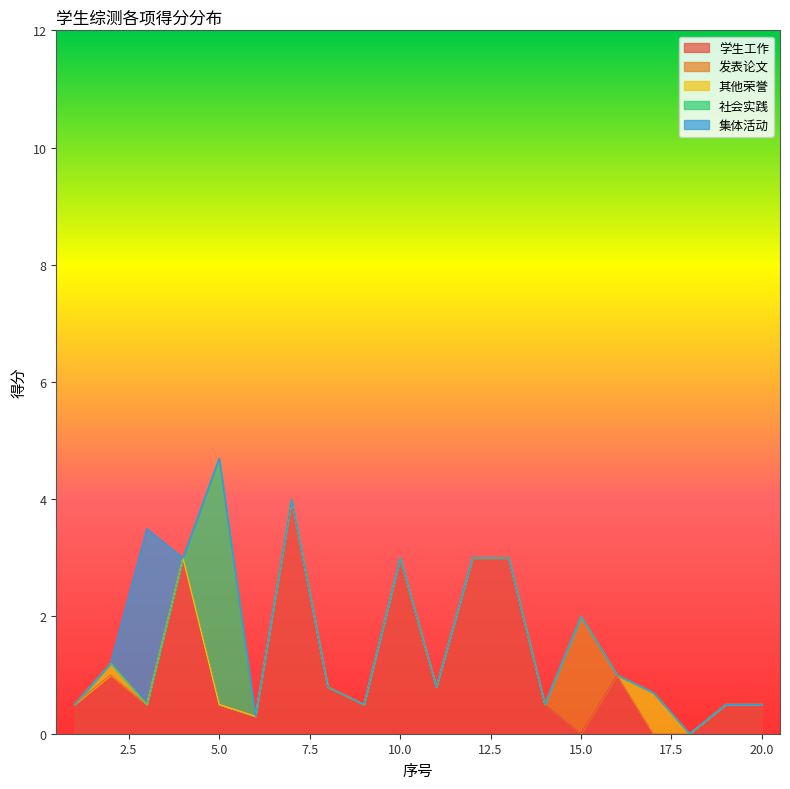

Which series has the widest spread of values?

社会实践